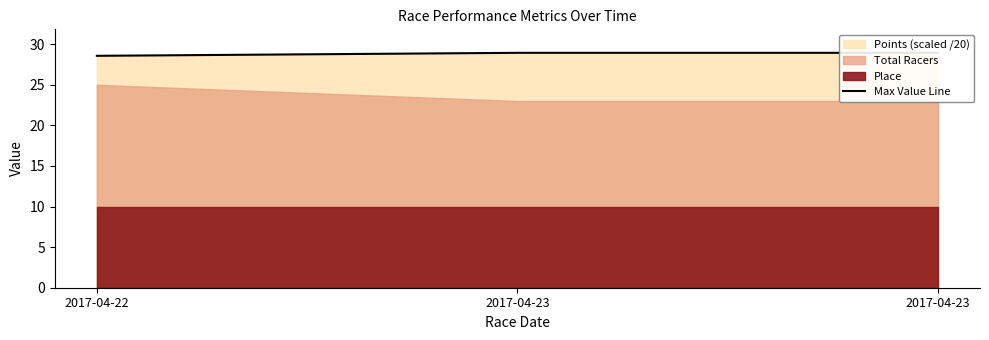

What is the value of the 1st point from the left?

28.6